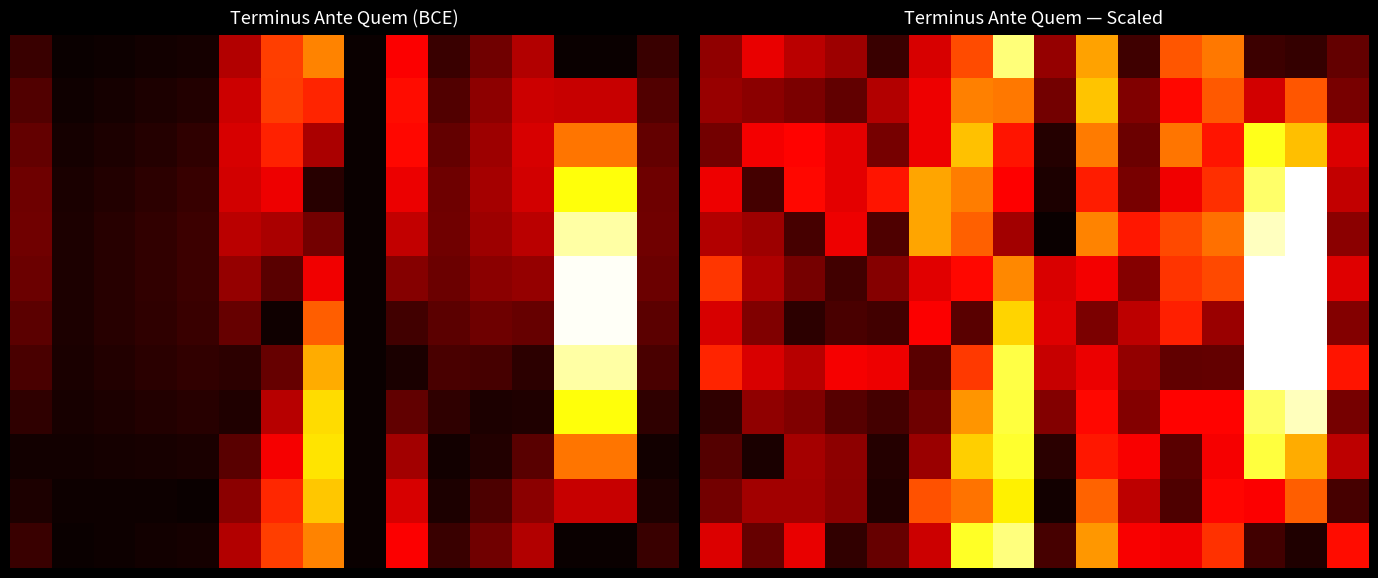

Which has a higher value, 6 or 13?

6